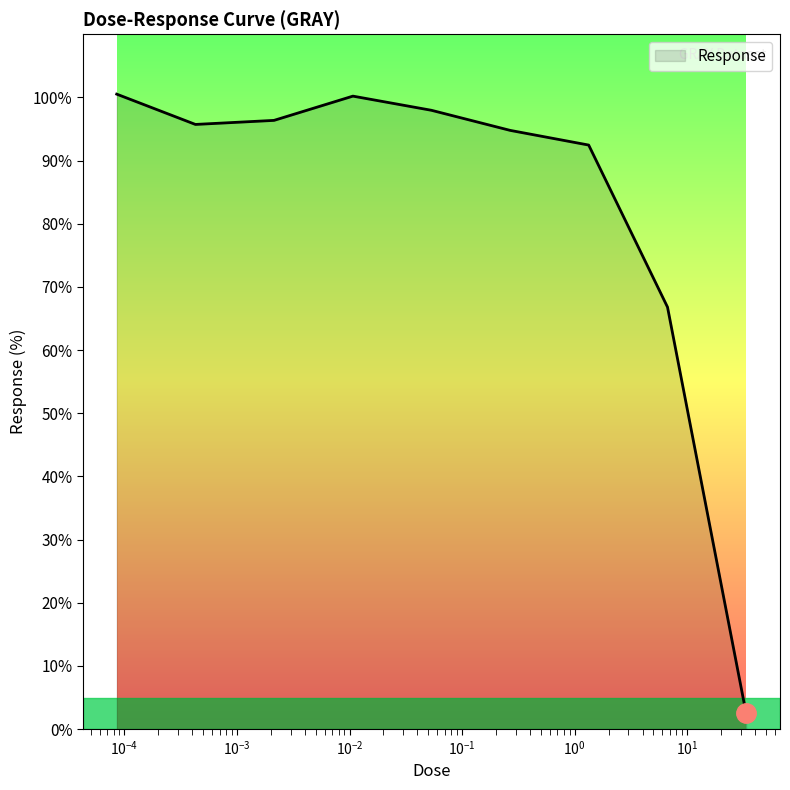

What is the difference between the maximum and minimum values?

98.0